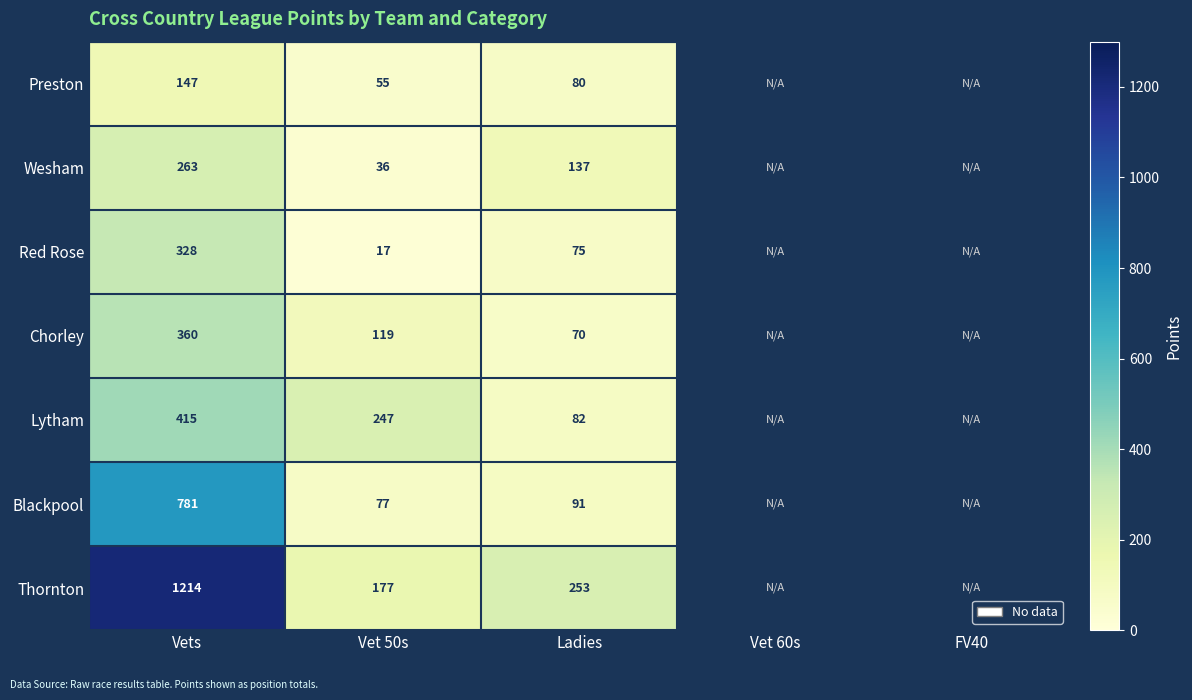

At Ladies, list the series in order from largest to smallest.

Thornton, Wesham, Blackpool, Lytham, Preston, Red Rose, Chorley